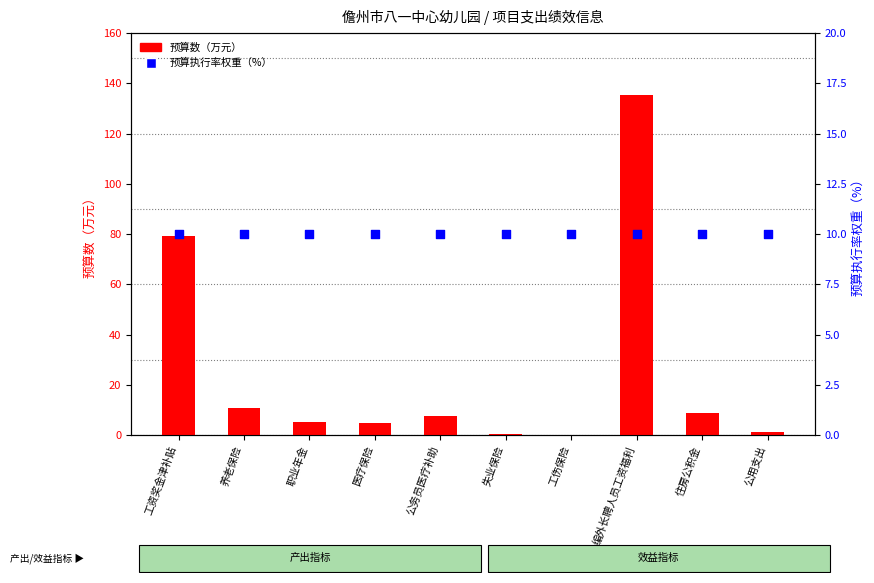

Is the value of 预算执行率权重（%） at 失业保险 greater than the value of 预算数（万元） at 住房公积金?

Yes